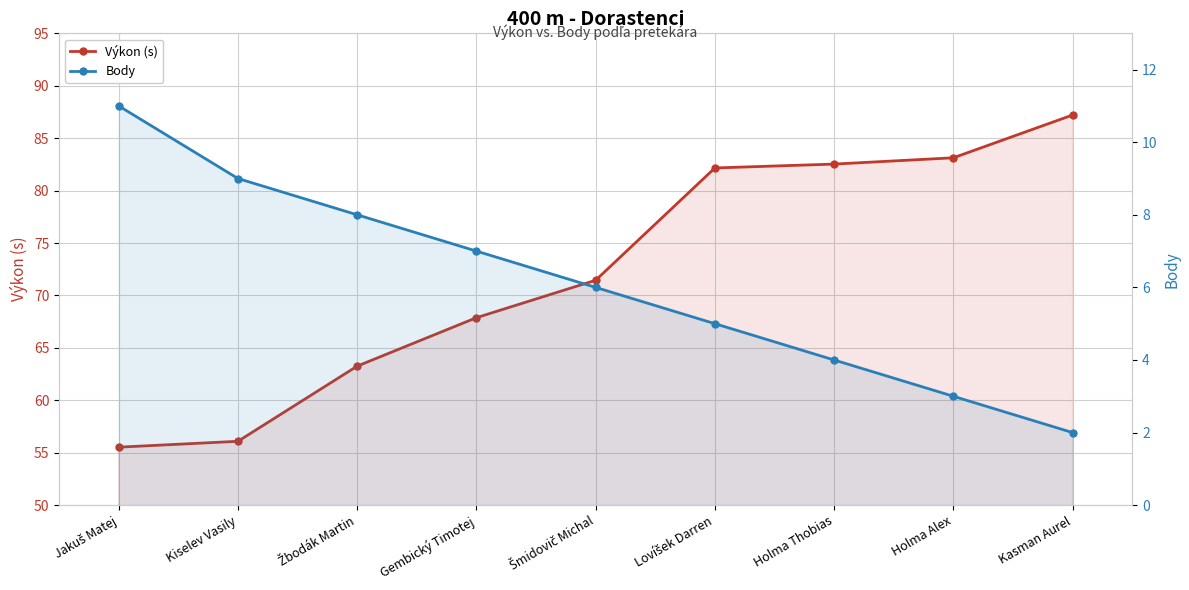

At how many categories does at least one series exceed 2?

9